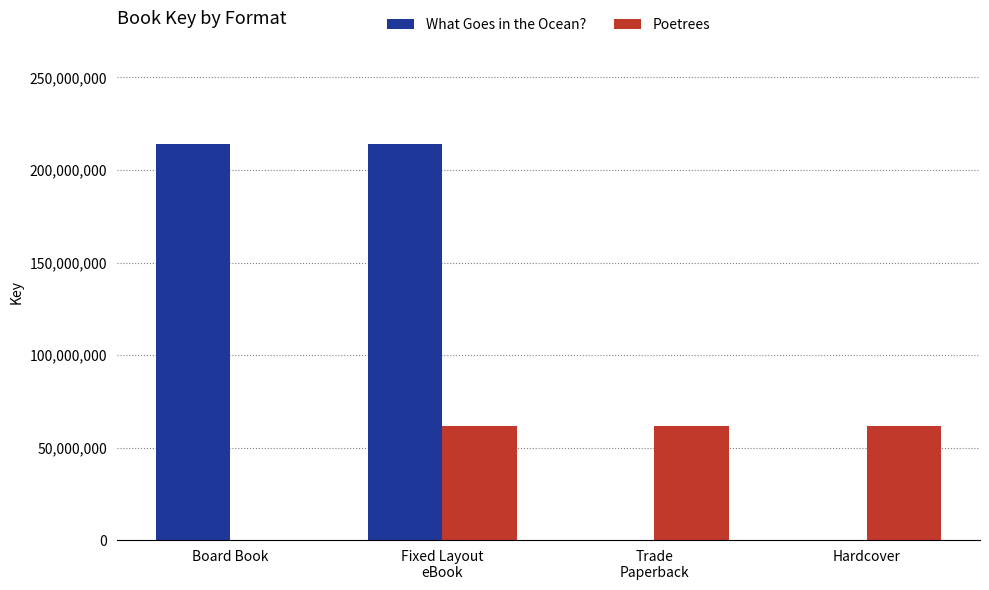

Which series has the largest total across all categories?

What Goes in the Ocean?